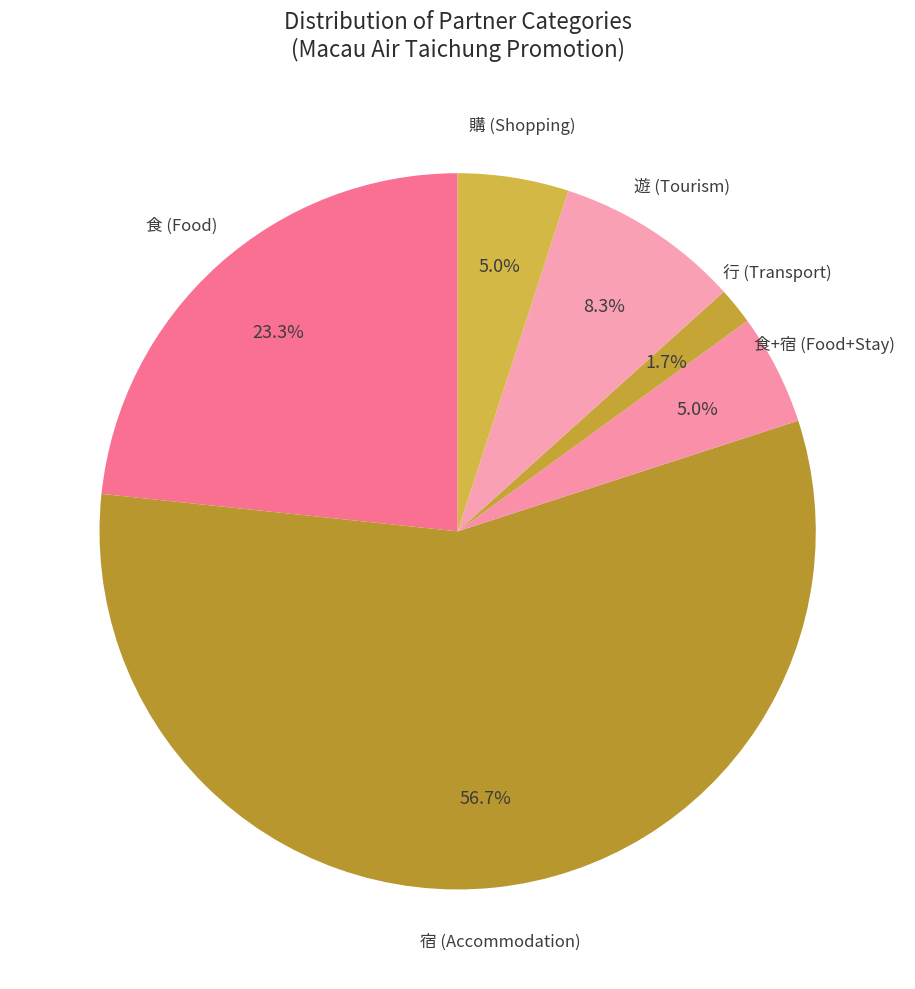

Do 食+宿 (Food+Stay) and 購 (Shopping) together represent more than half of the pie?

No